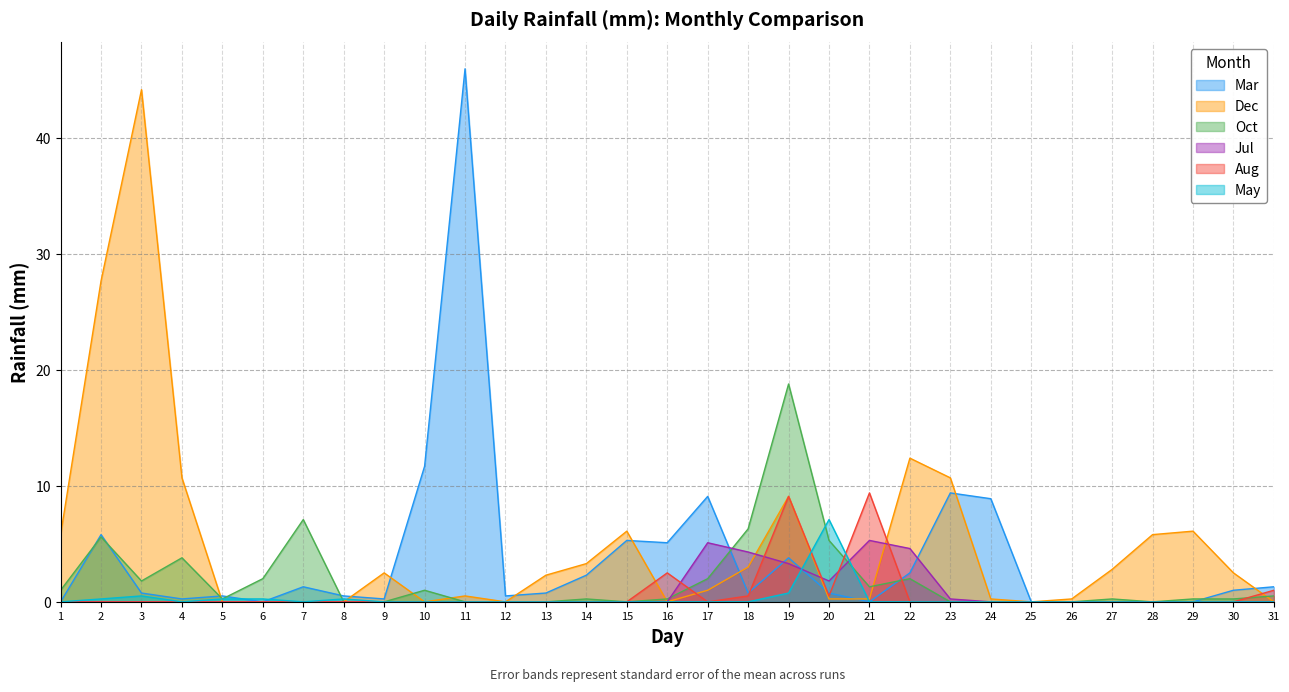

Where do Aug and Mar first cross each other?

18 and 19